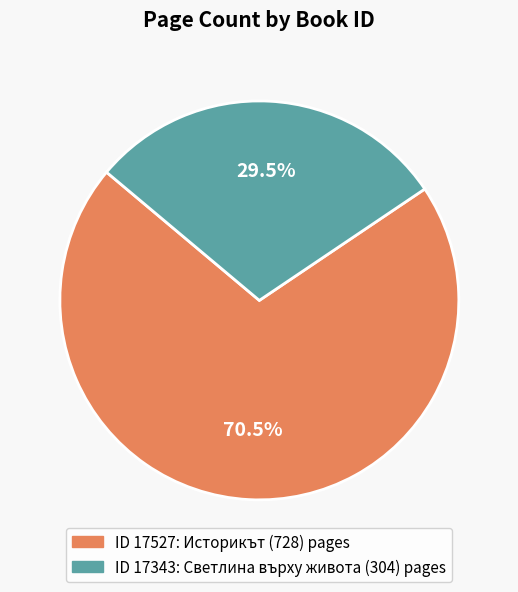

Is there any slice that represents more than half of the pie?

Yes